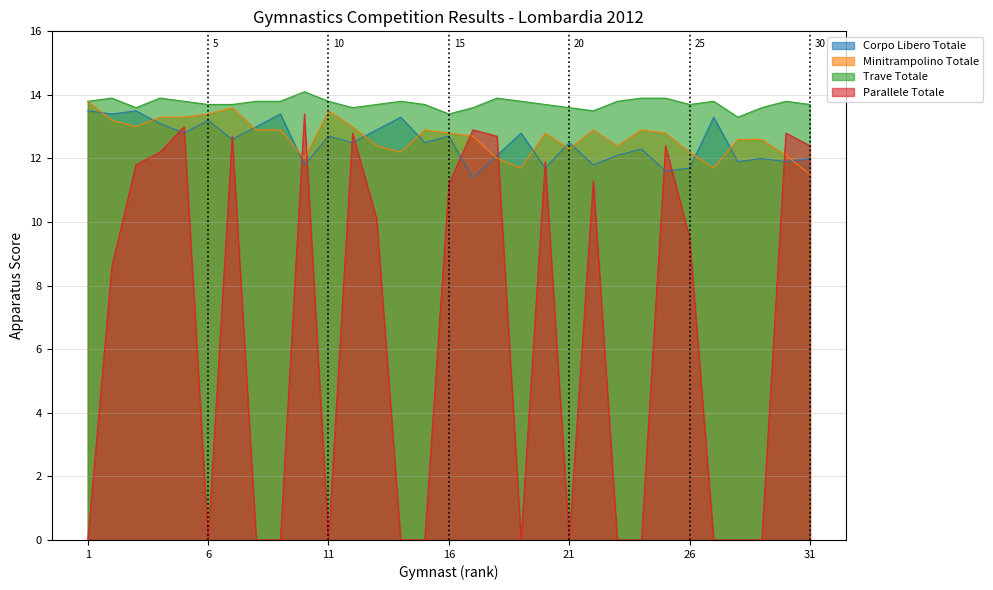

What is the average value of the Parallele Totale series?

6.5